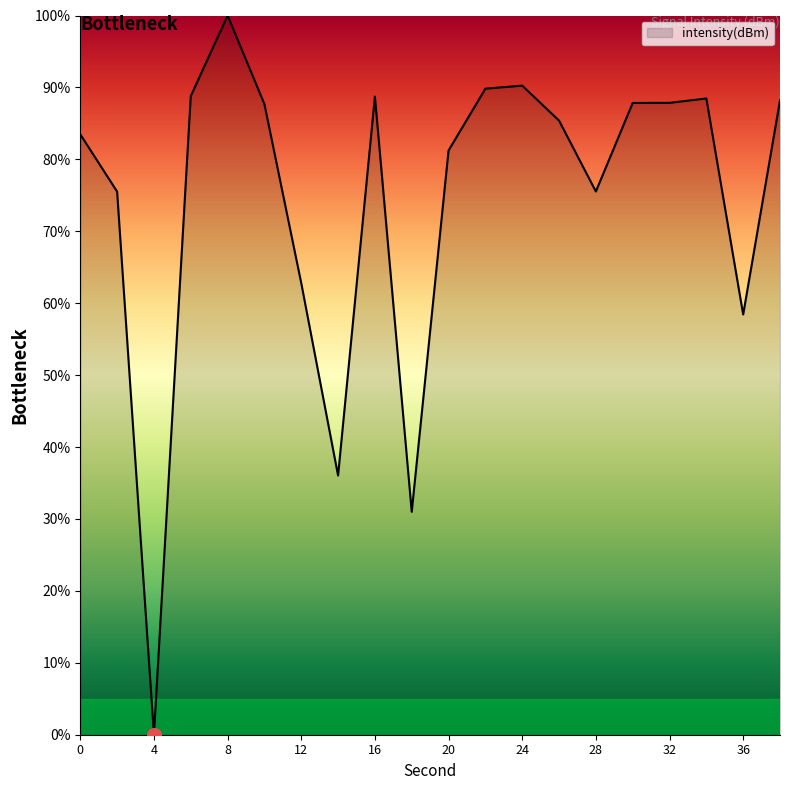

What is the difference between the maximum and minimum values?

100.0